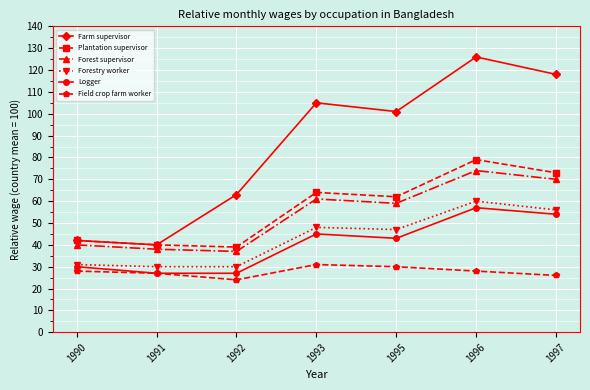

True or false: Plantation supervisor and Forestry worker intersect in this chart.

False